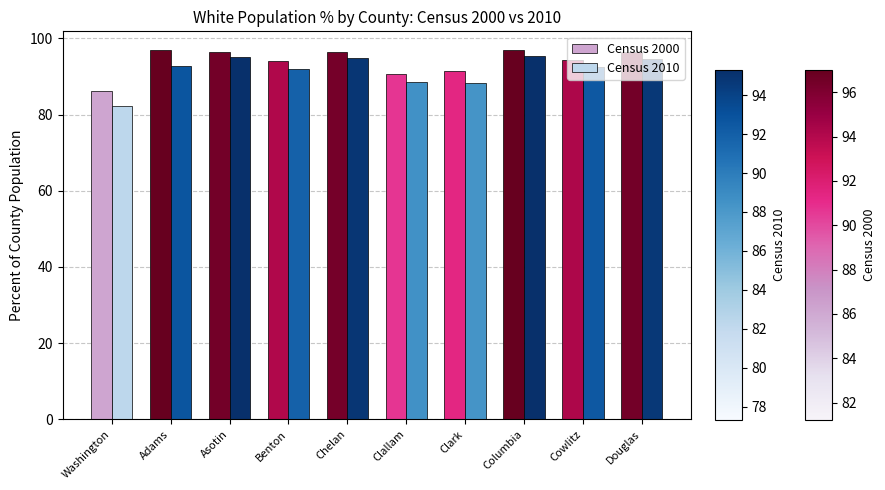

What is the difference between the Census 2010 values at Douglas and Columbia?

0.6